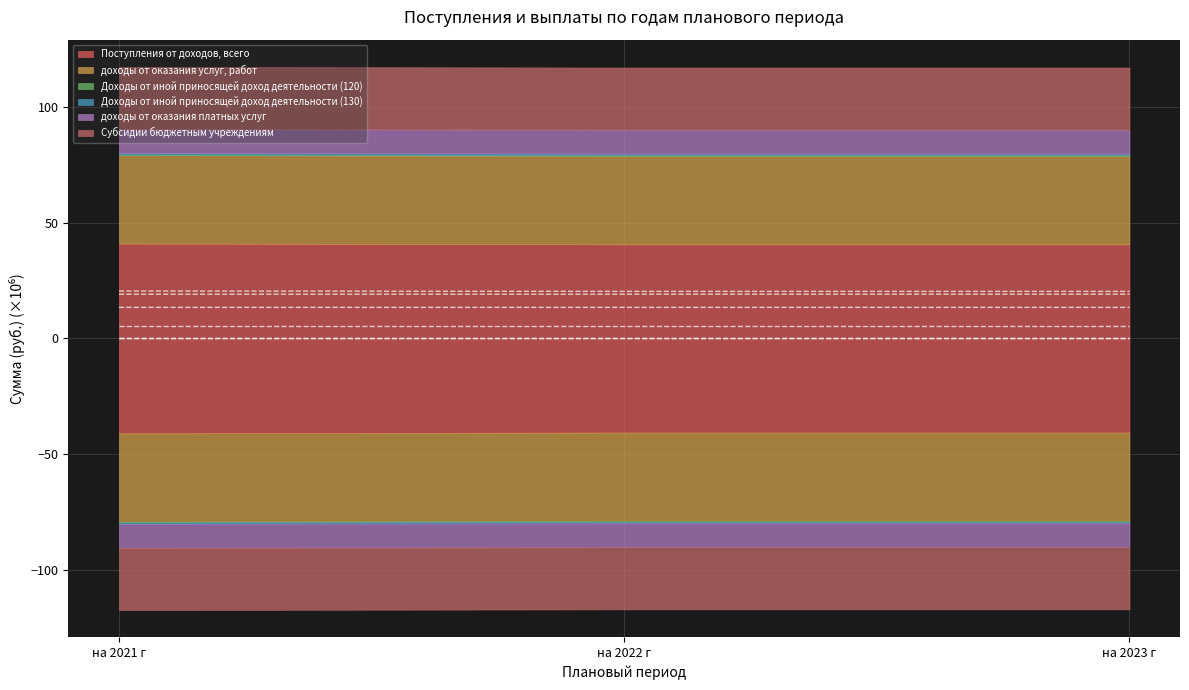

What is the label of the 1st point from the right?

на 2023 г